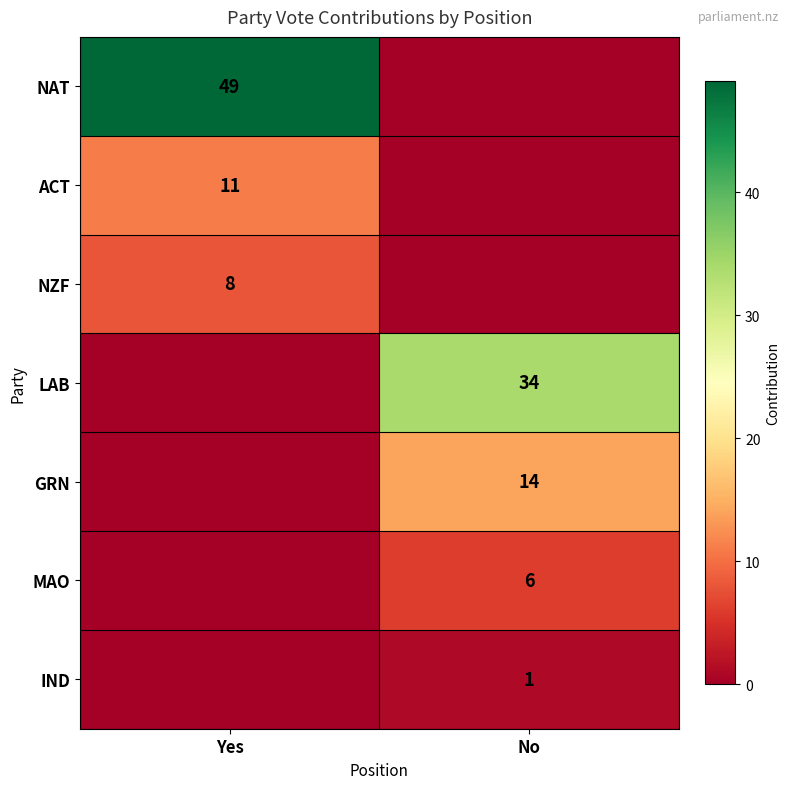

How many distinct data groups are displayed?

7